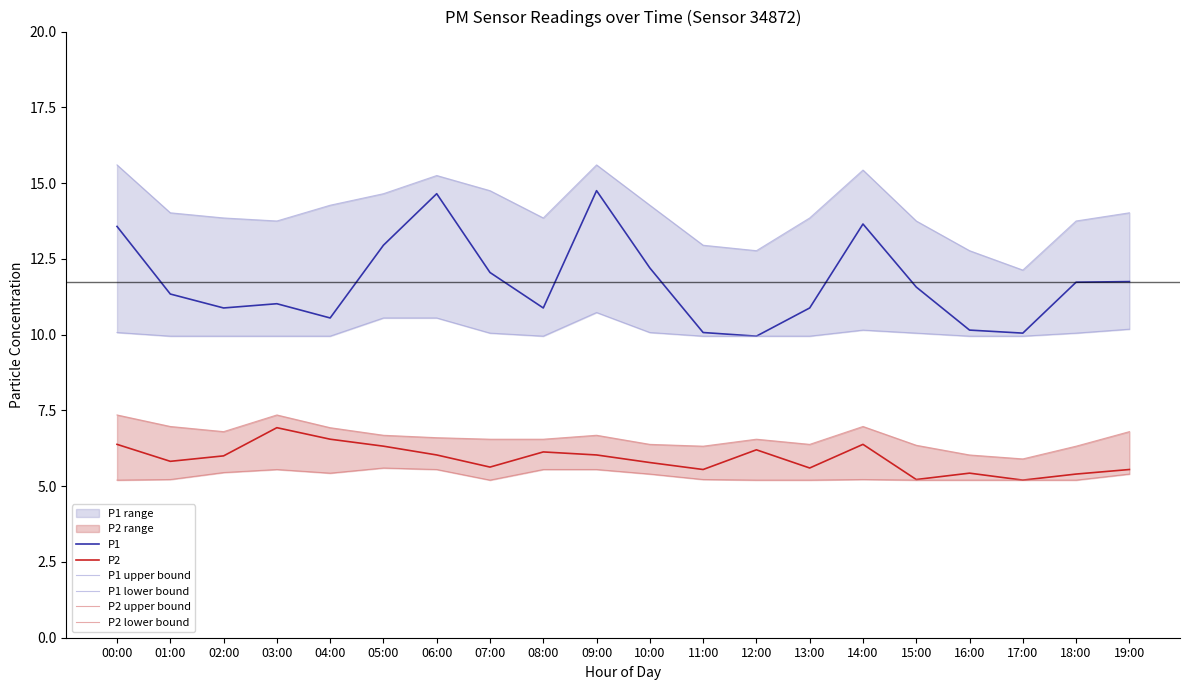

What is the value of the P1 upper bound point at the 2nd from the left?

14.0